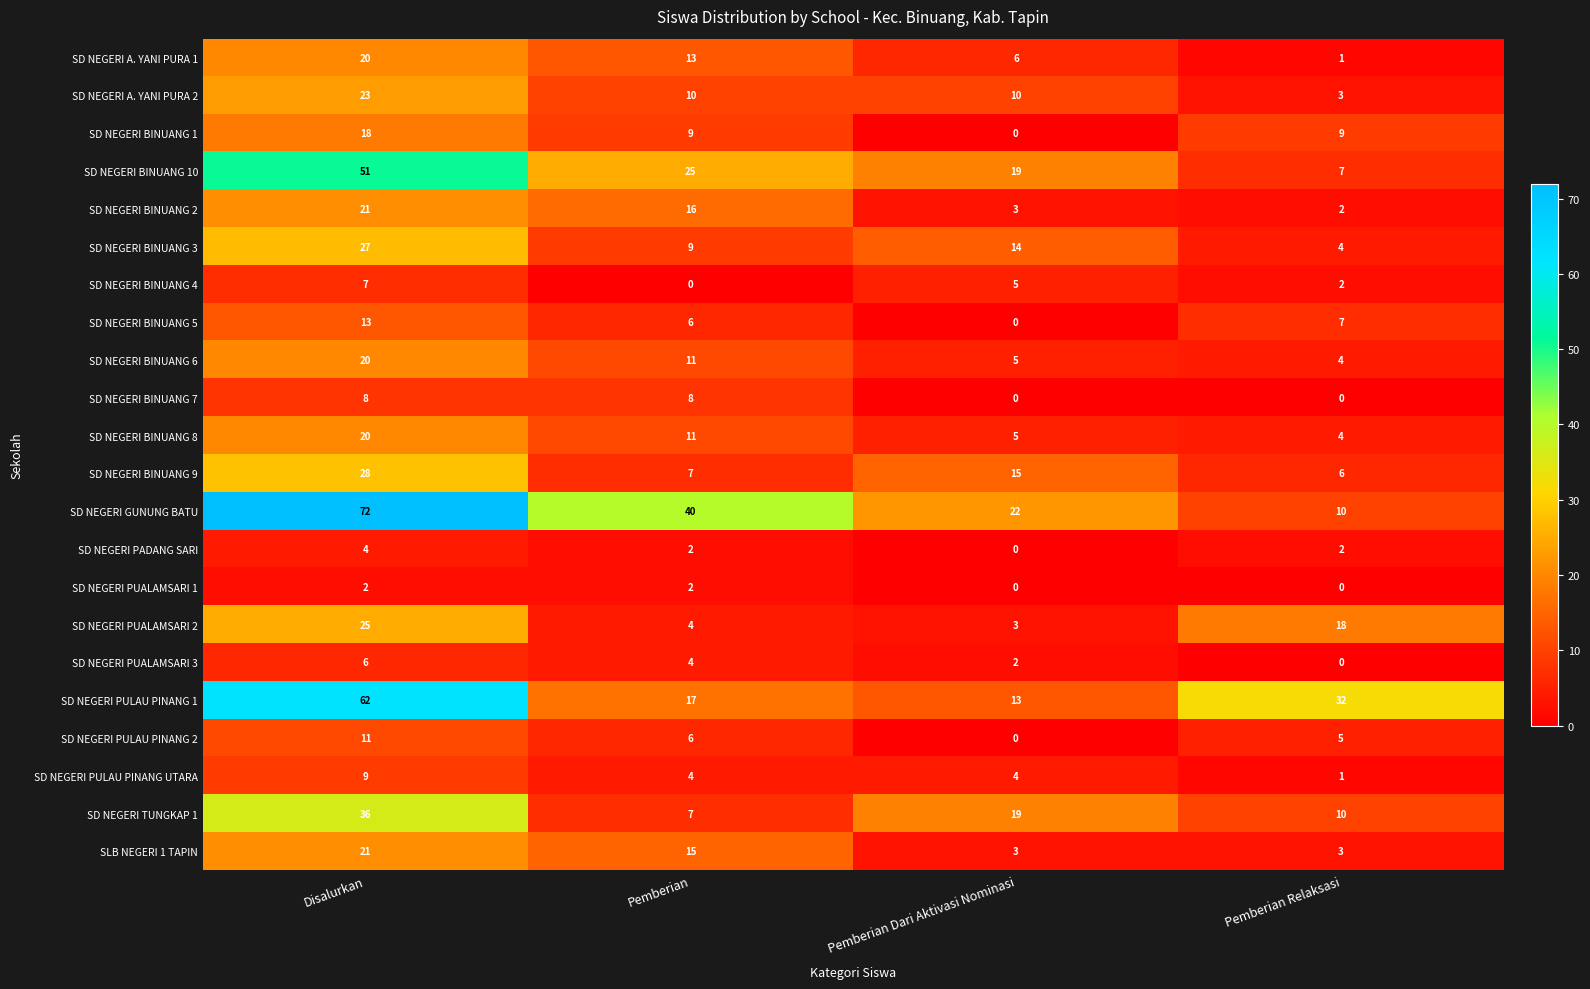

What is the total value across all series at Pemberian?

226